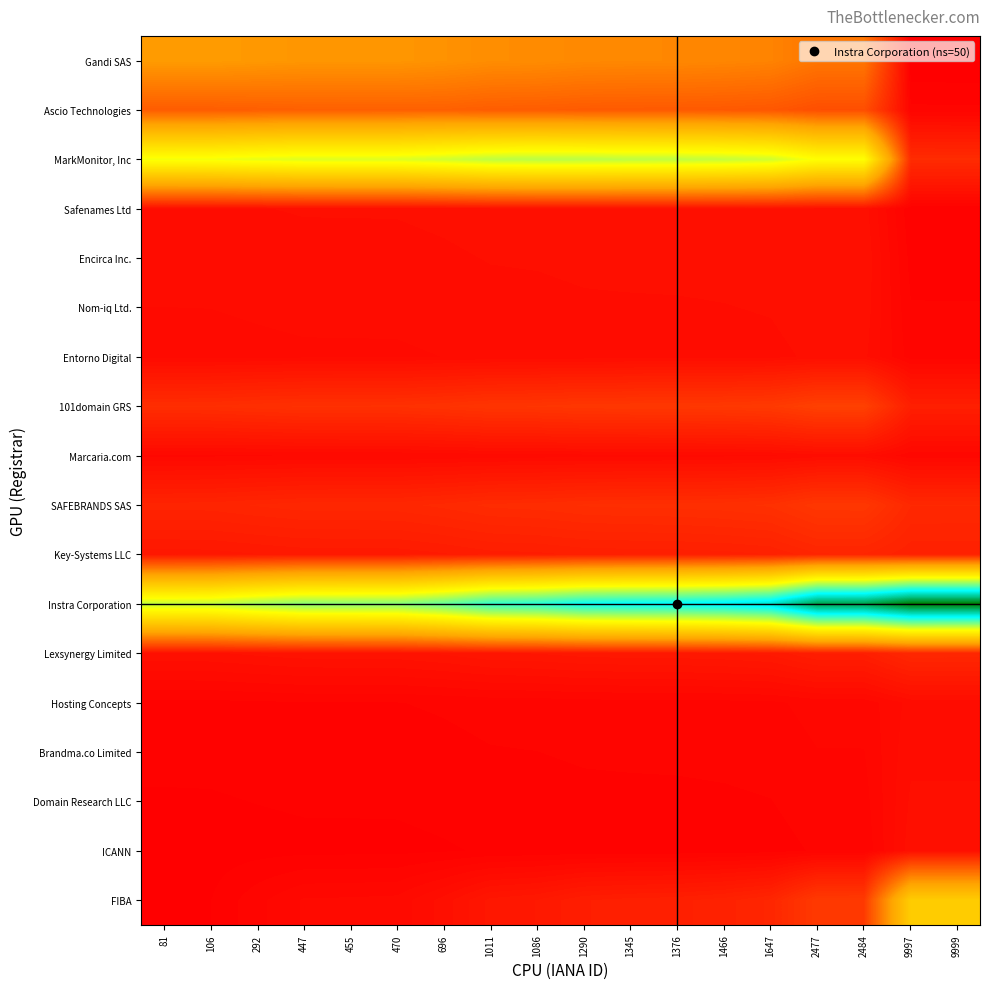

Which series has the largest total across all categories?

Instra Corporation